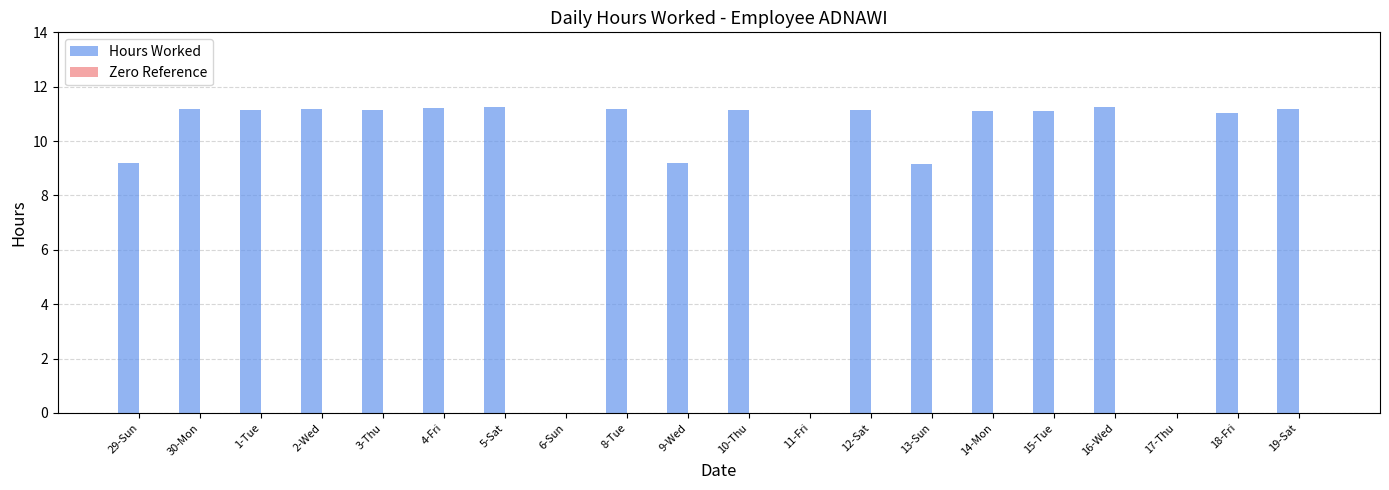

What is the greatest value displayed?

11.3